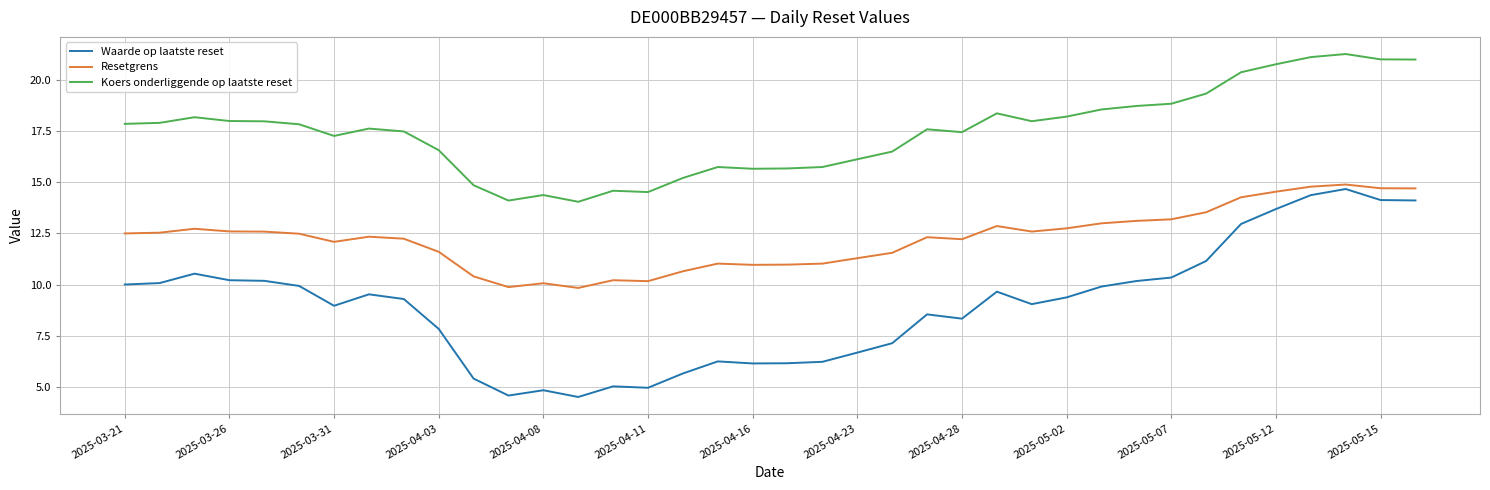

What is the greatest value displayed?

21.3